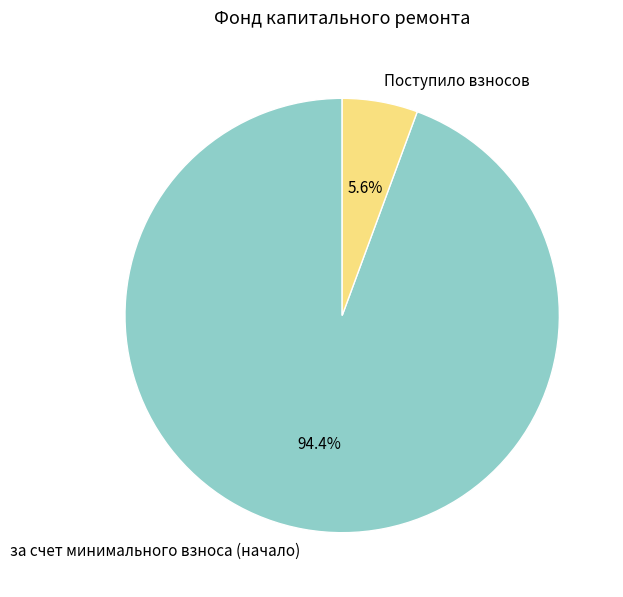

Between за счет минимального взноса (начало) and Поступило взносов, which is larger?

за счет минимального взноса (начало)